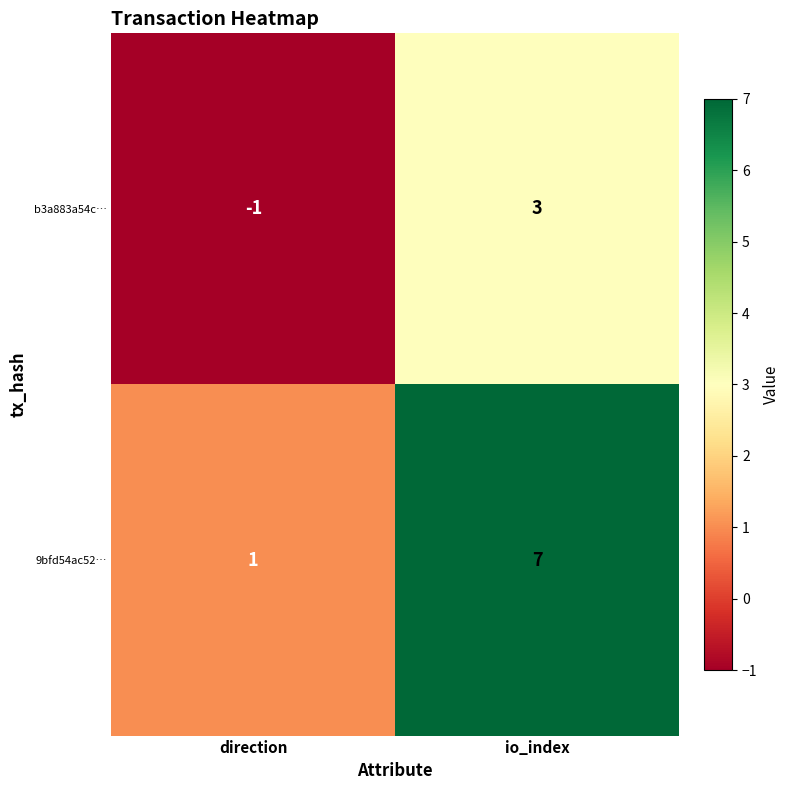

Which series has the largest range (max minus min)?

9bfd54ac52…